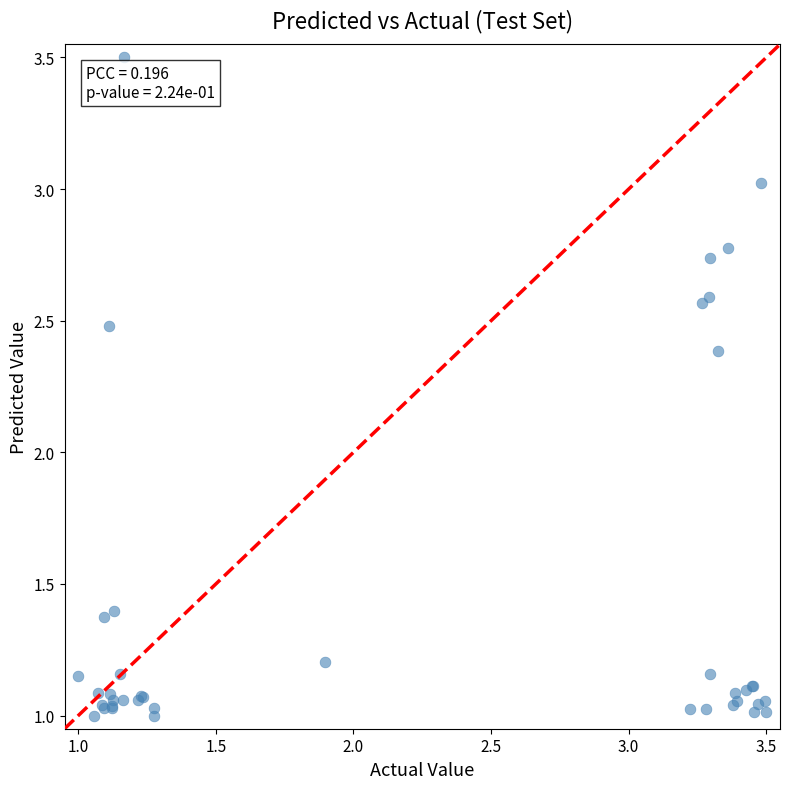

What Y value in the scatter plot is closest to 2?

2.4